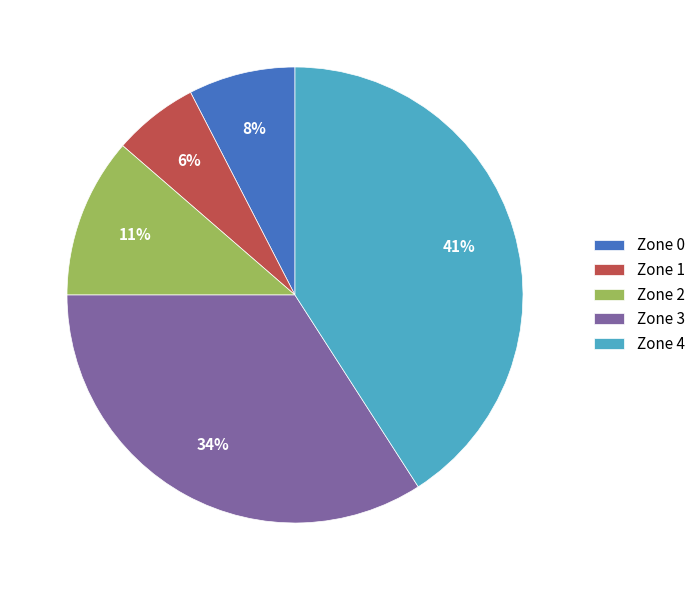

True or false: Zone 0 accounts for 2% of the total.

False